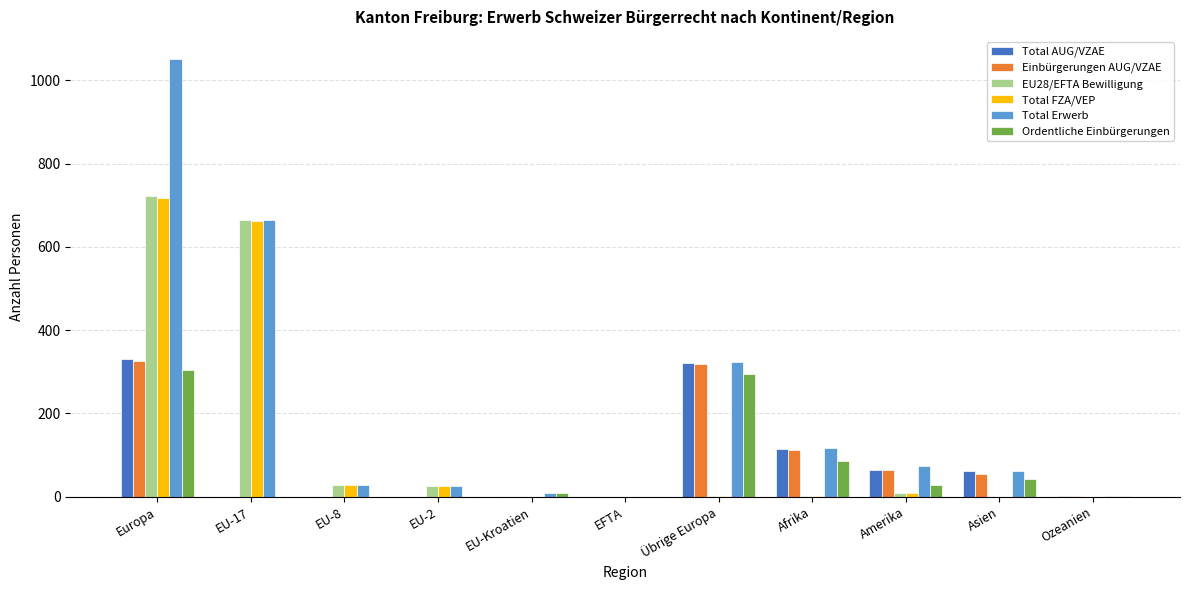

What is the sum of all Einbürgerungen AUG/VZAE values?

877